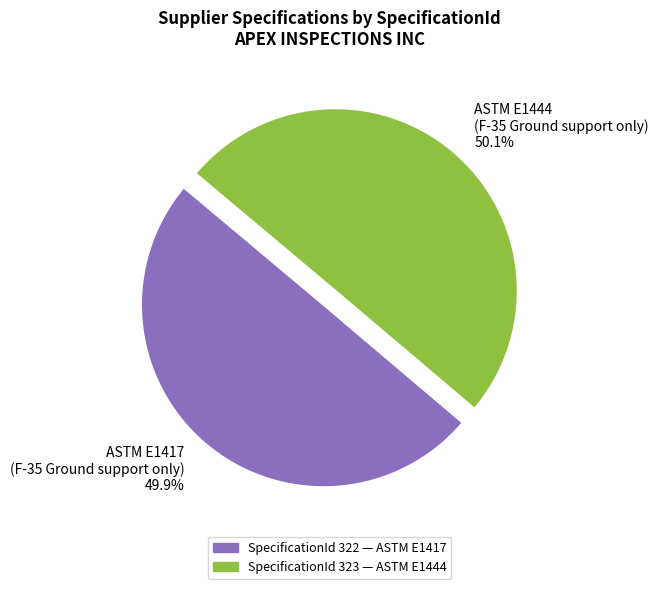

How many segments does this pie chart have?

2